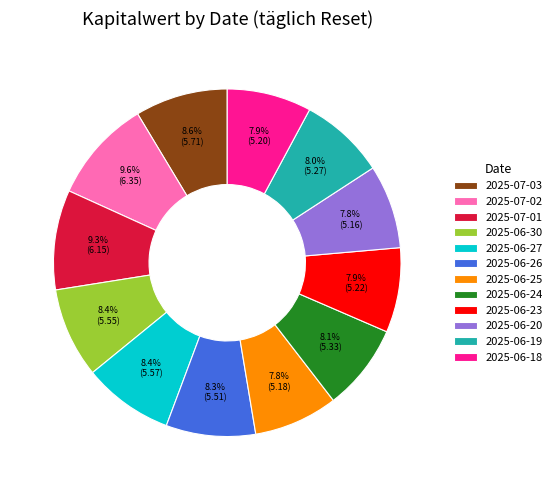

Combined, do 2025-06-27 and 2025-06-24 account for over 50%?

No